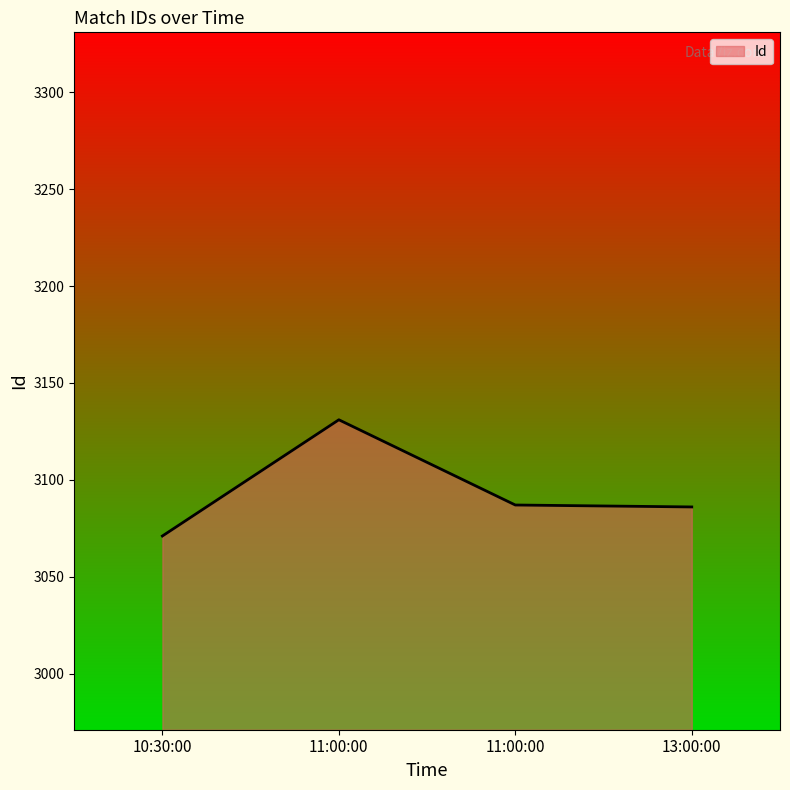

What is the change in value from 11:00:00 to 13:00:00?

-45